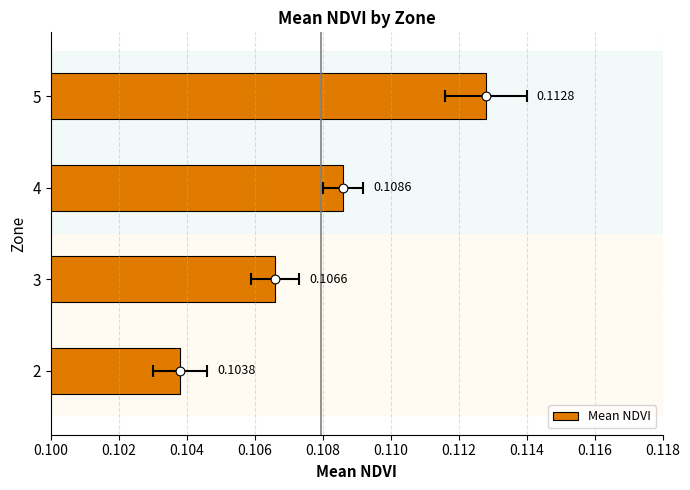

Which has a higher value, 5 or 3?

5